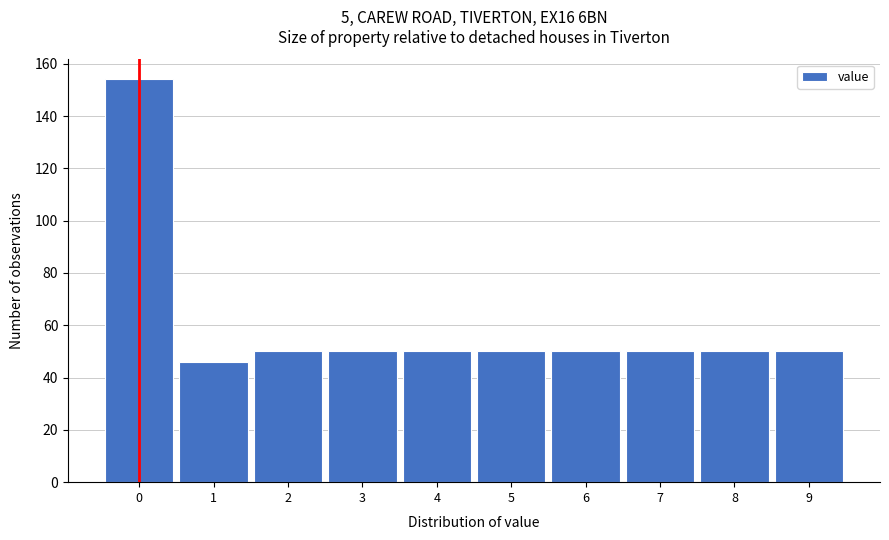

Reading right to left, extract all data points from this chart.

50	50	50	50	50	50	50	50	46	154